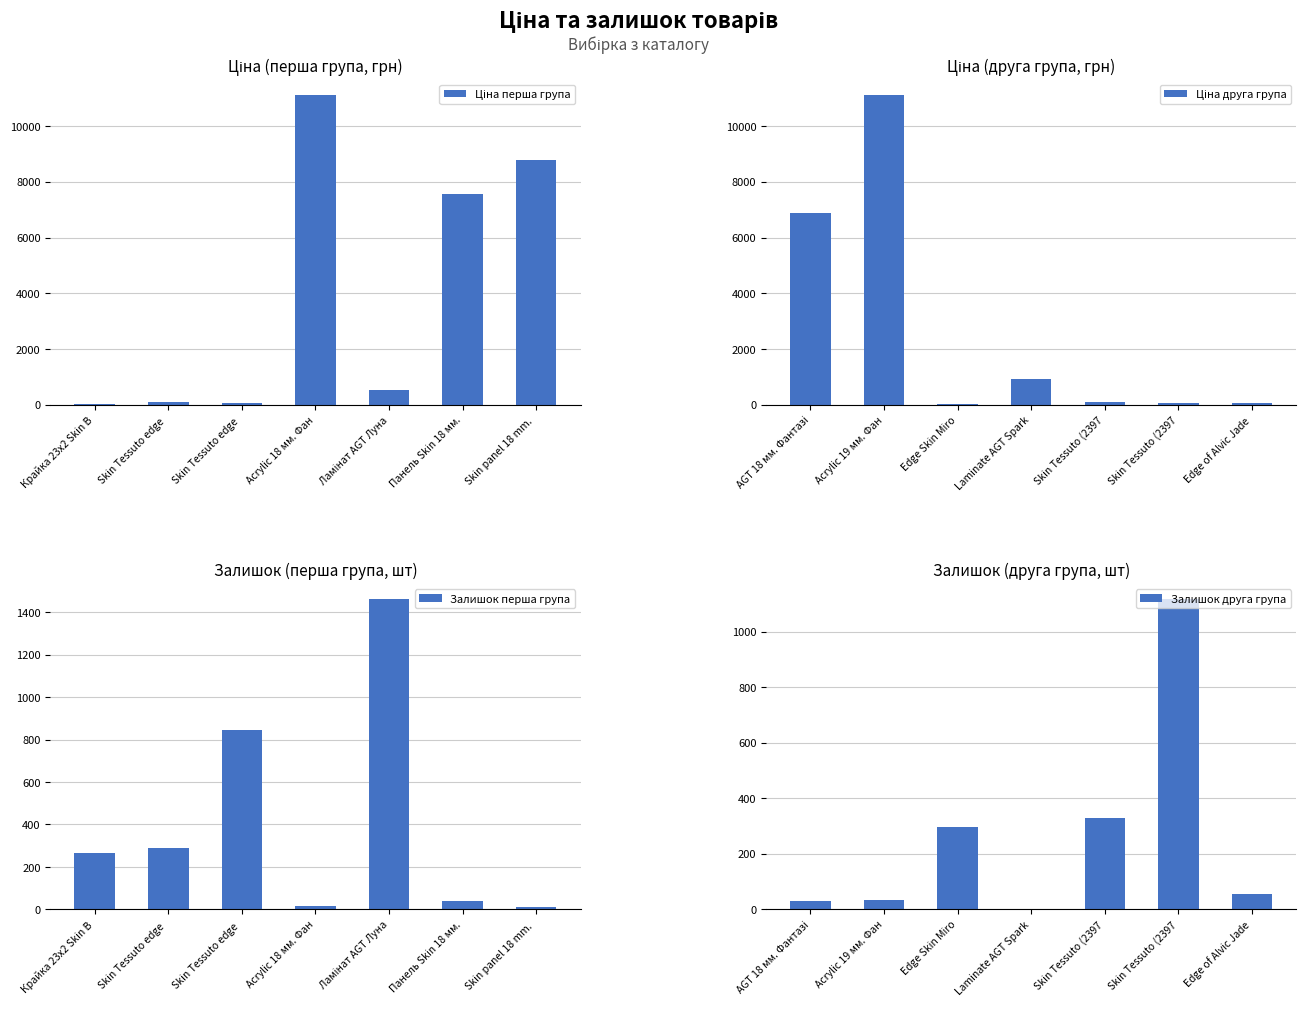

How many values in the Ціна друга група series are below 113?

3